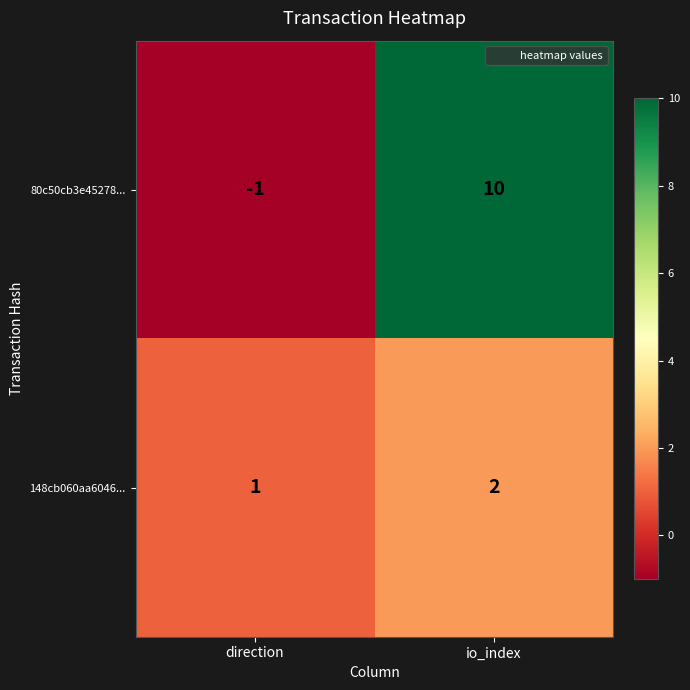

What is the difference between the maximum and minimum values in the 80c50cb3e45278... series?

11